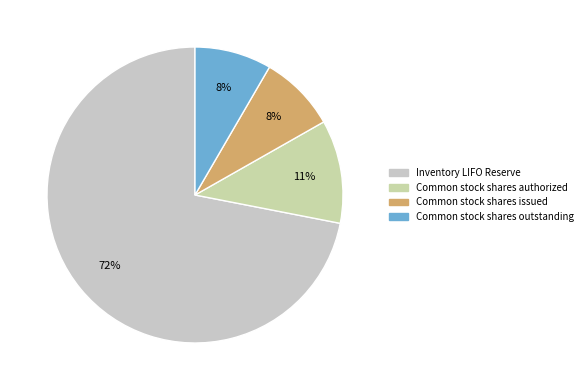

True or false: Common stock shares issued accounts for 8% of the total.

True